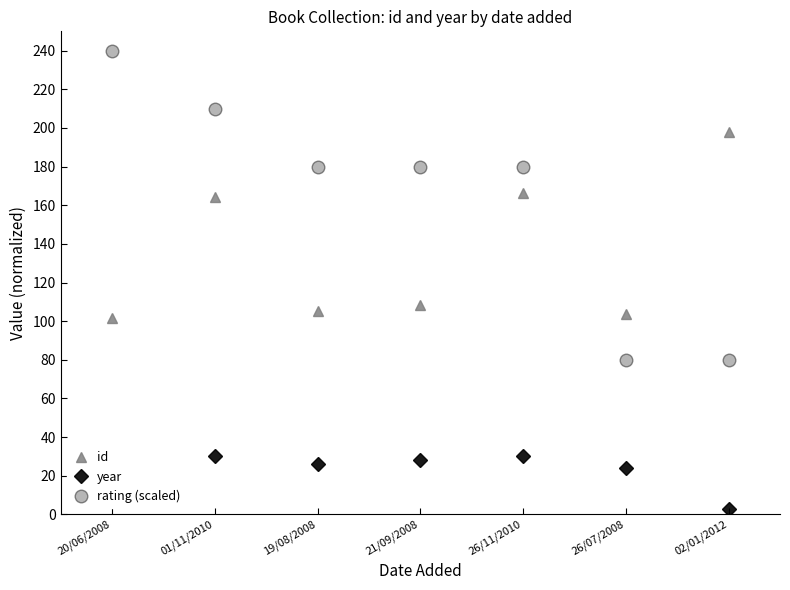

What is the maximum value for id?

197.9